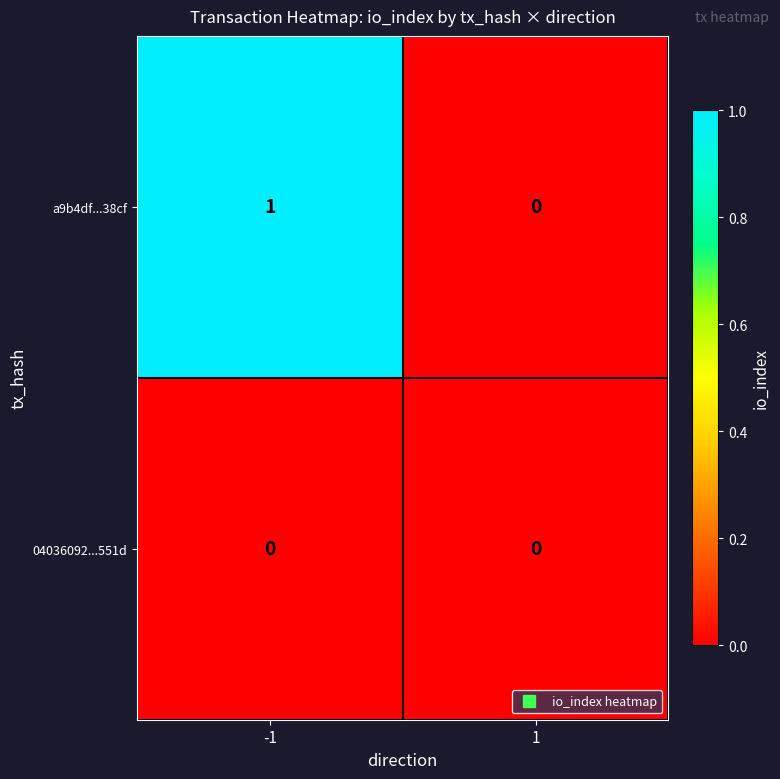

Which series has the largest total across all categories?

a9b4df...38cf